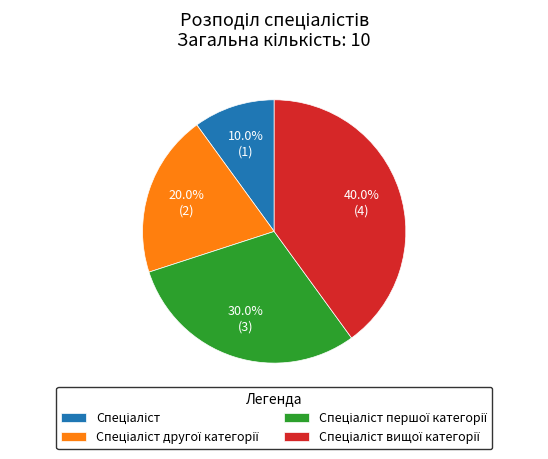

Is there any slice that represents more than half of the pie?

No